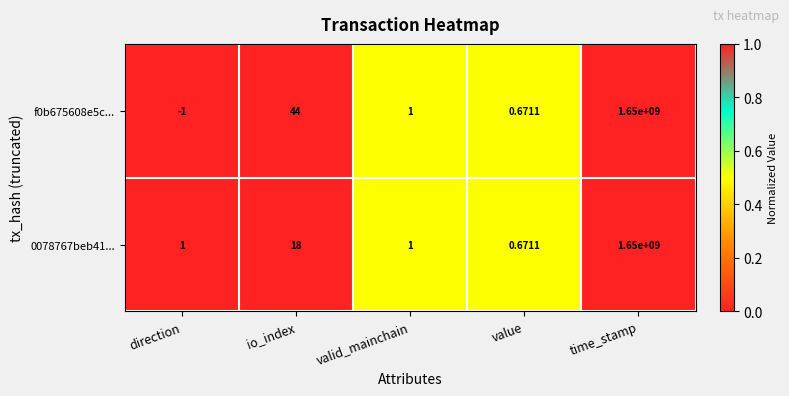

How many categories are shown in the chart?

5